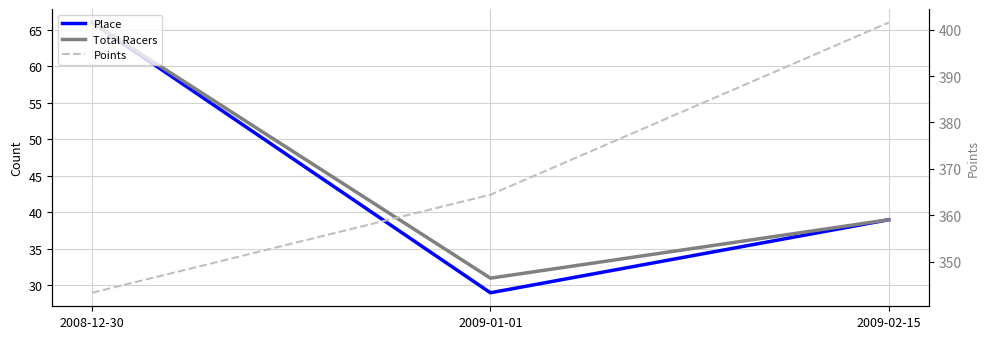

At which category does the chart reach its minimum across all series?

2009-01-01